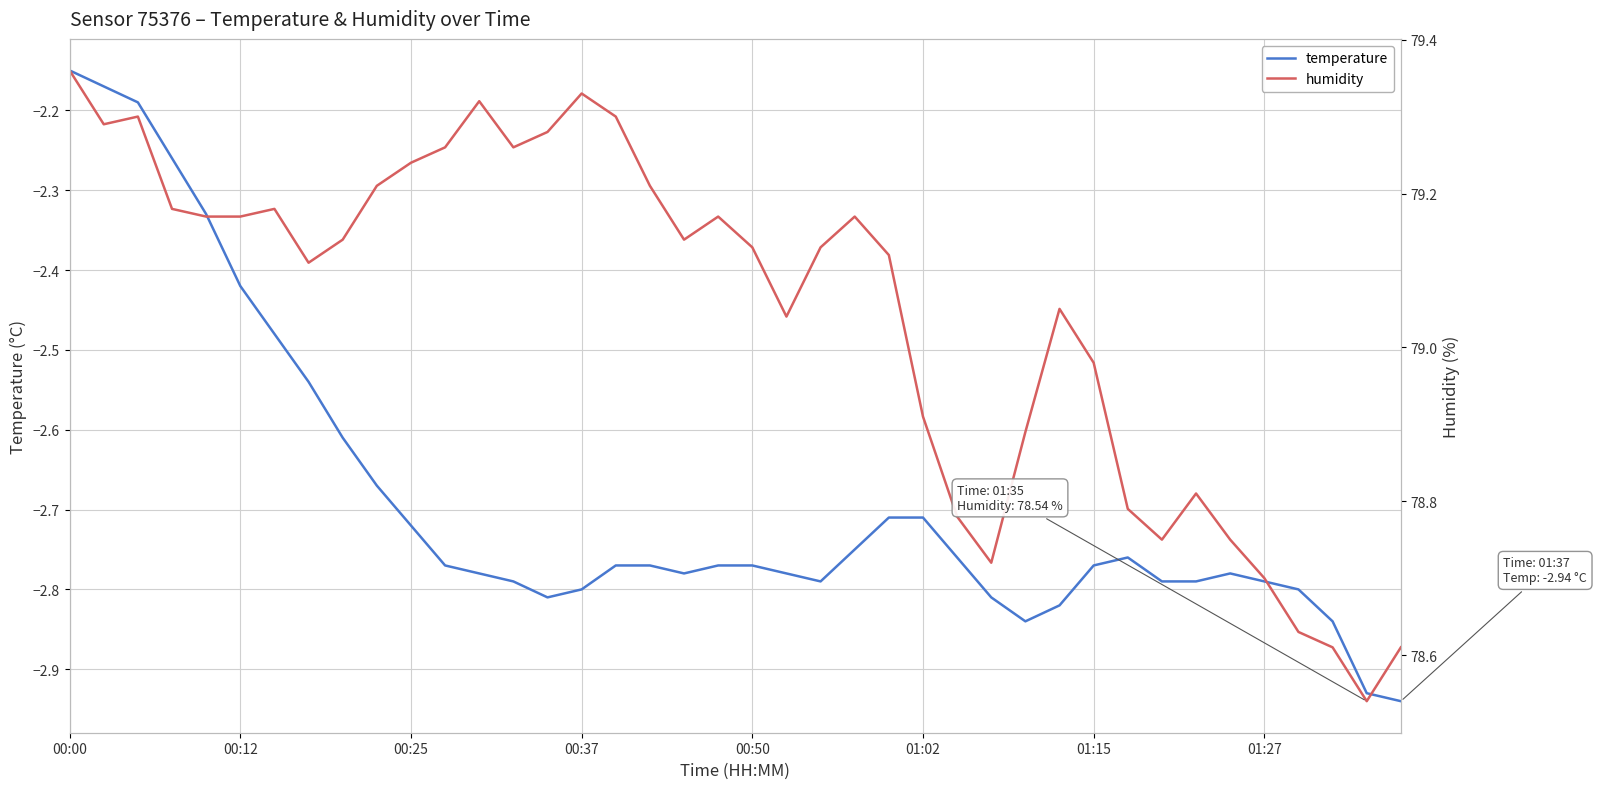

The value of temperature at 34 is -3.8. True or false?

False